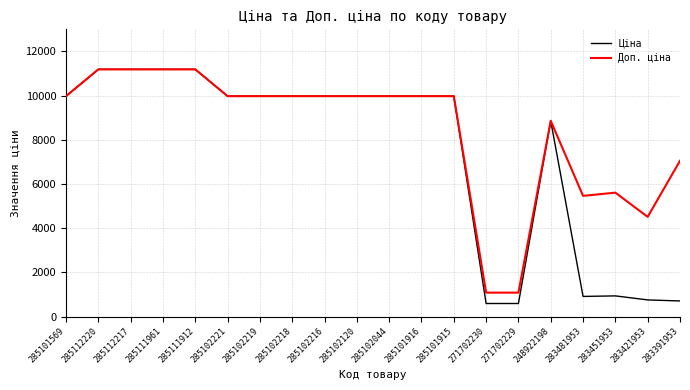

What is the difference between the highest and lowest values at 271702229?

491.7